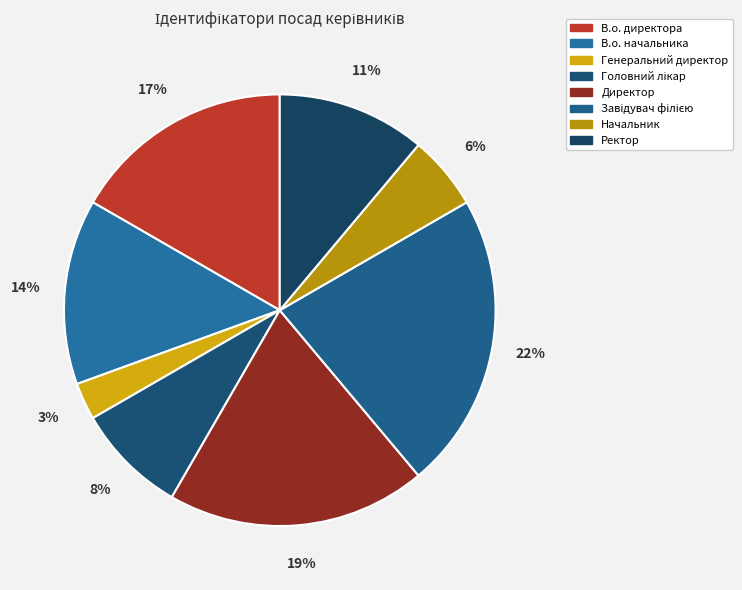

Which has a higher value, Ректор or В.о. начальника?

В.о. начальника